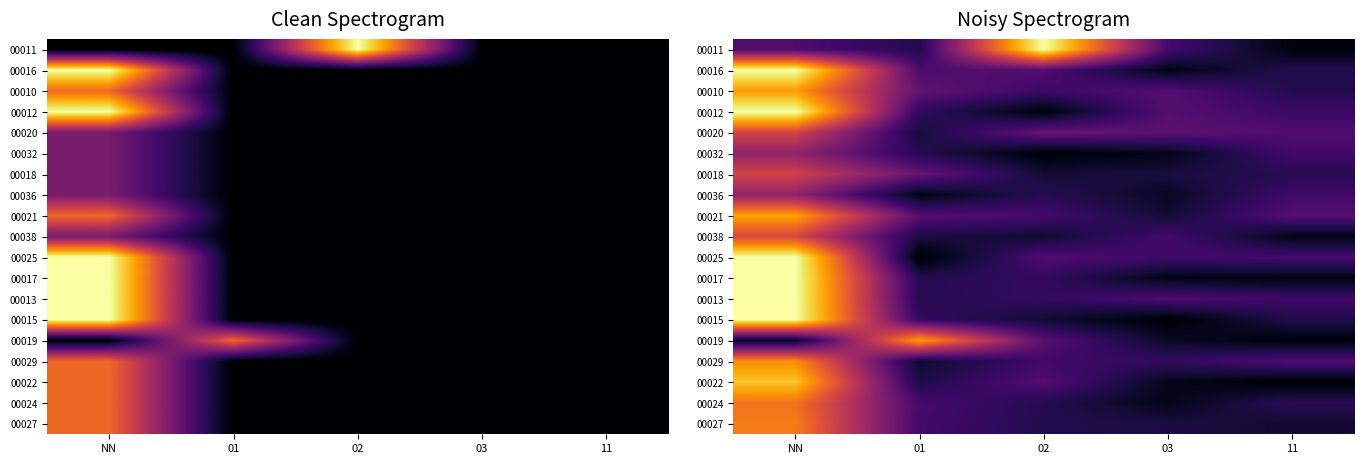

How many data points does each series have?

5